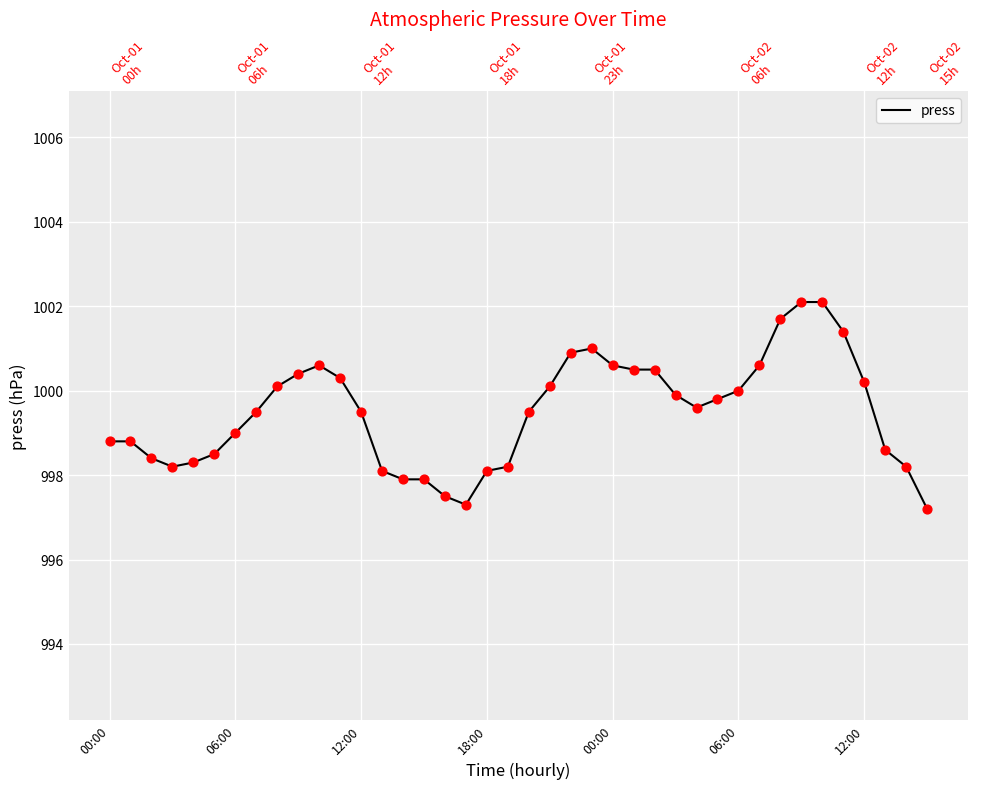

Between 06:00 and 9, which is larger?

9